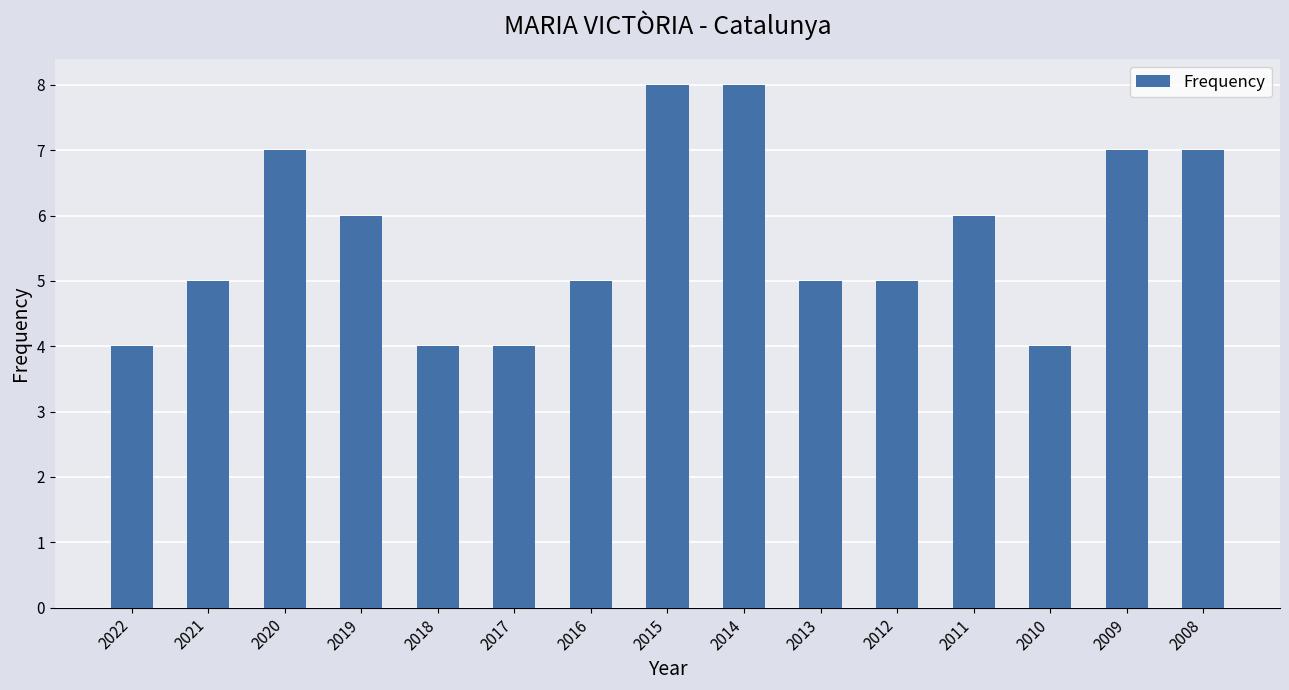

What is the sum of all values?

85